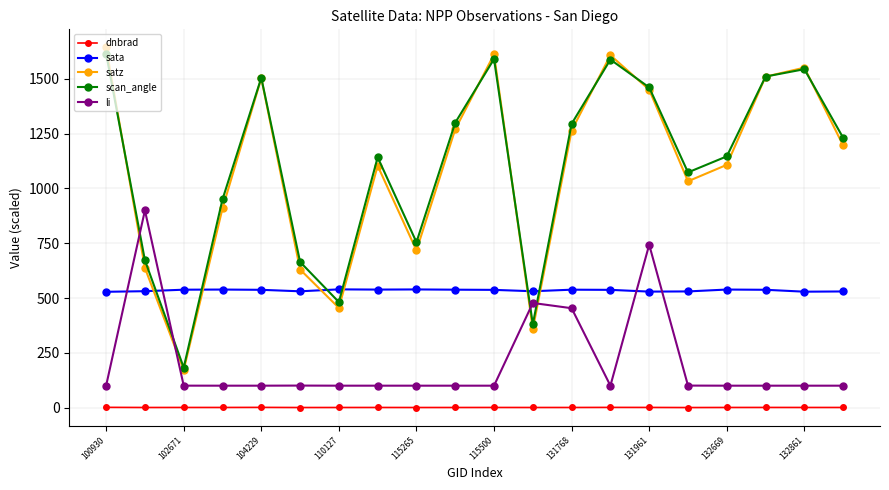

What is the highest value of the satz series?

1644.1